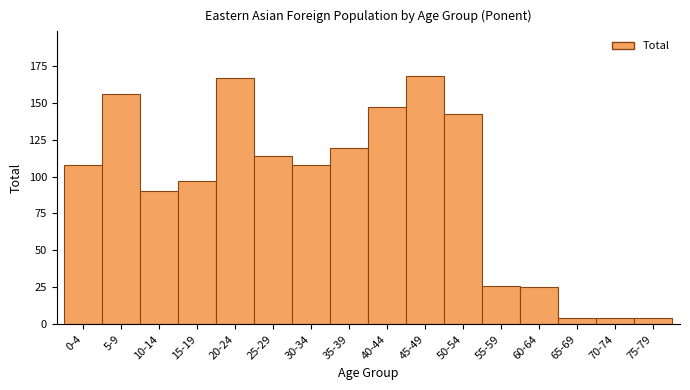

Reading right to left, what are all the values shown in this chart?

75-79=4	70-74=4	65-69=4	60-64=25	55-59=26	50-54=142	45-49=168	40-44=147	35-39=119	30-34=108	25-29=114	20-24=167	15-19=97	10-14=90	5-9=156	0-4=108